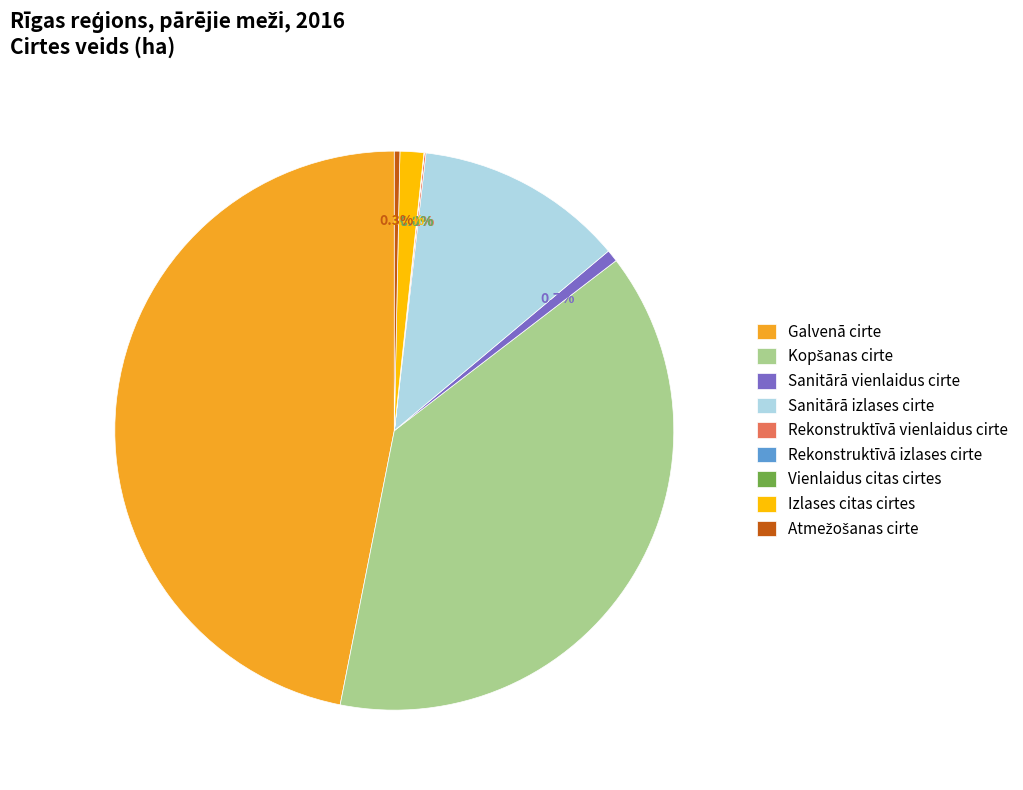

Is the sum of Sanitārā izlases cirte and Izlases citas cirtes greater than half?

No